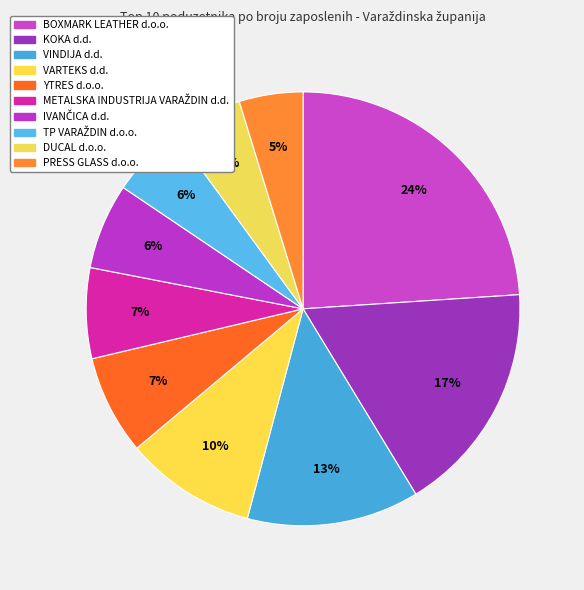

Is there any slice that represents more than half of the pie?

No